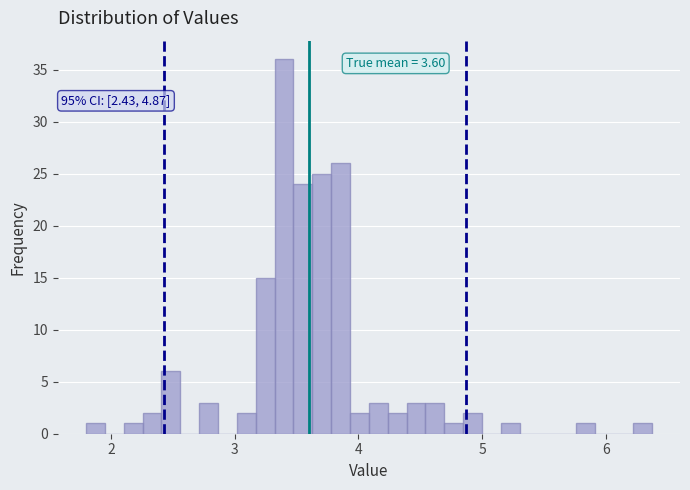

Around what value on the x-axis is the tallest bar? Give the approximate position of its centre, as read against the axis.

3.4